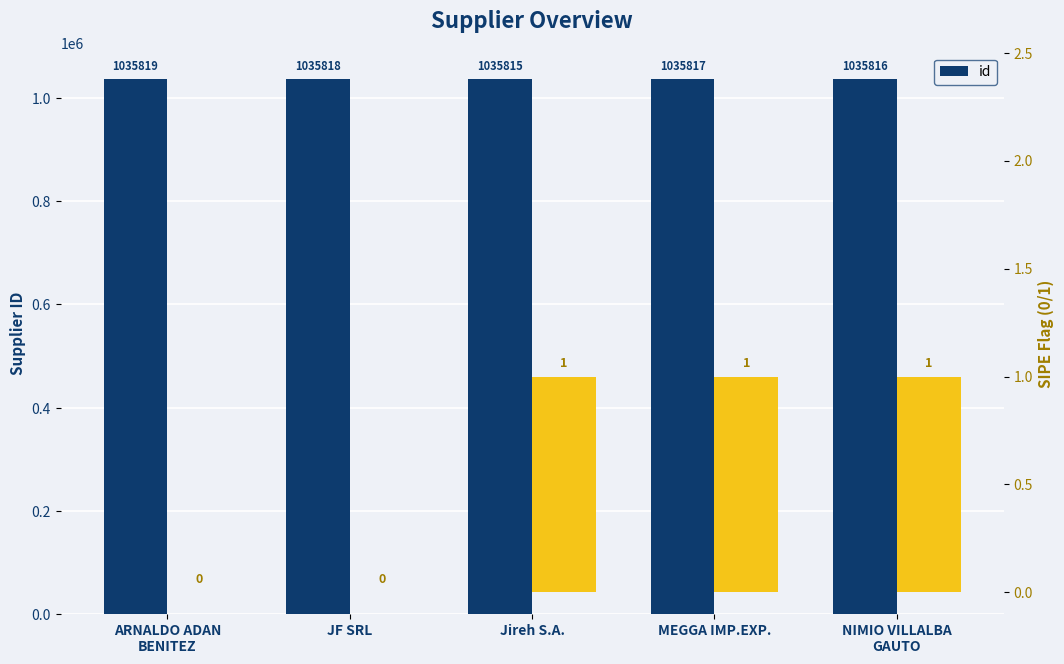

Rank the categories by value from highest to lowest.

ARNALDO ADAN
BENITEZ, JF SRL, MEGGA IMP.EXP., NIMIO VILLALBA
GAUTO, Jireh S.A.